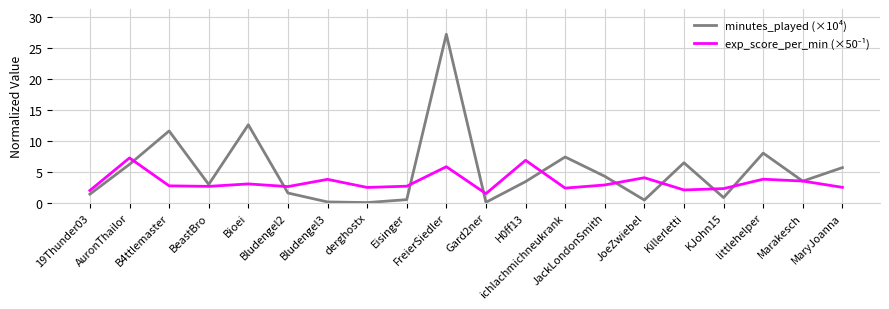

The value of minutes_played (×10⁴) at H0ff13 is 5.9. True or false?

False